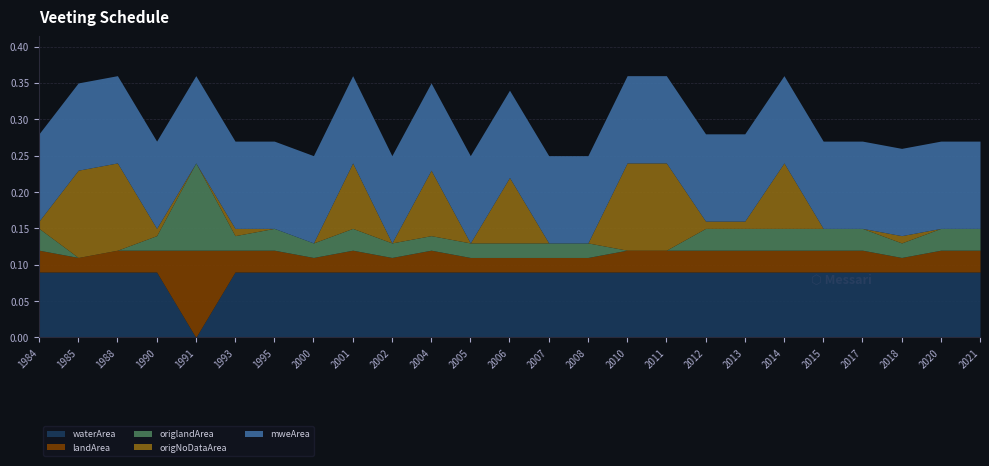

Is the value of origlandArea at 1988 greater than the value of origNoDataArea at 2010?

No